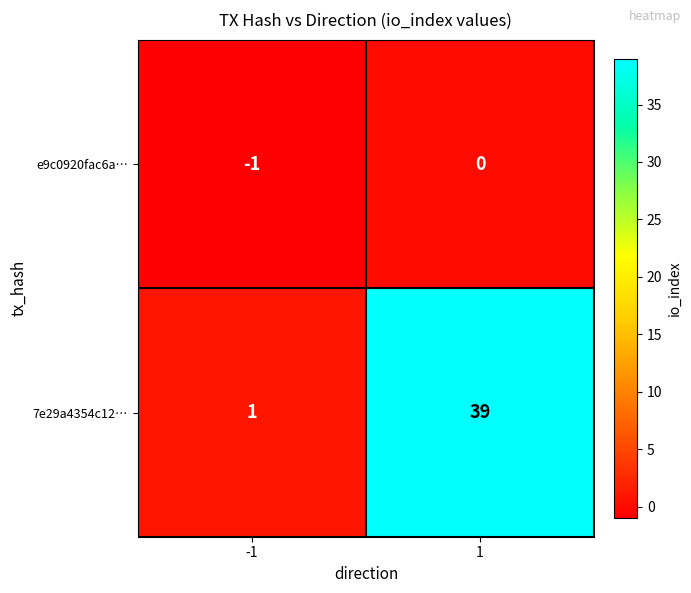

What is the sum of the 7e29a4354c12… values at 1 and -1?

40